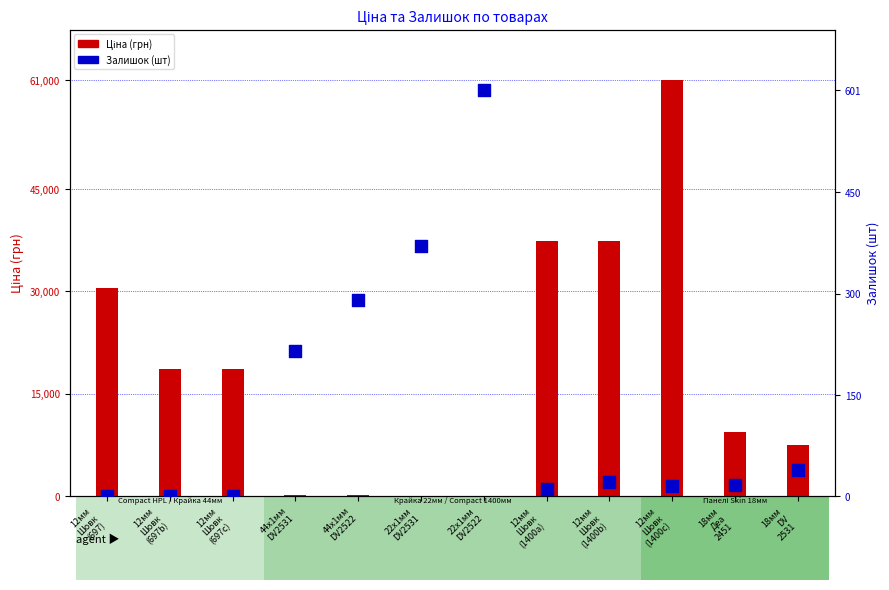

Which series has the widest spread of Y values?

Ціна (грн)